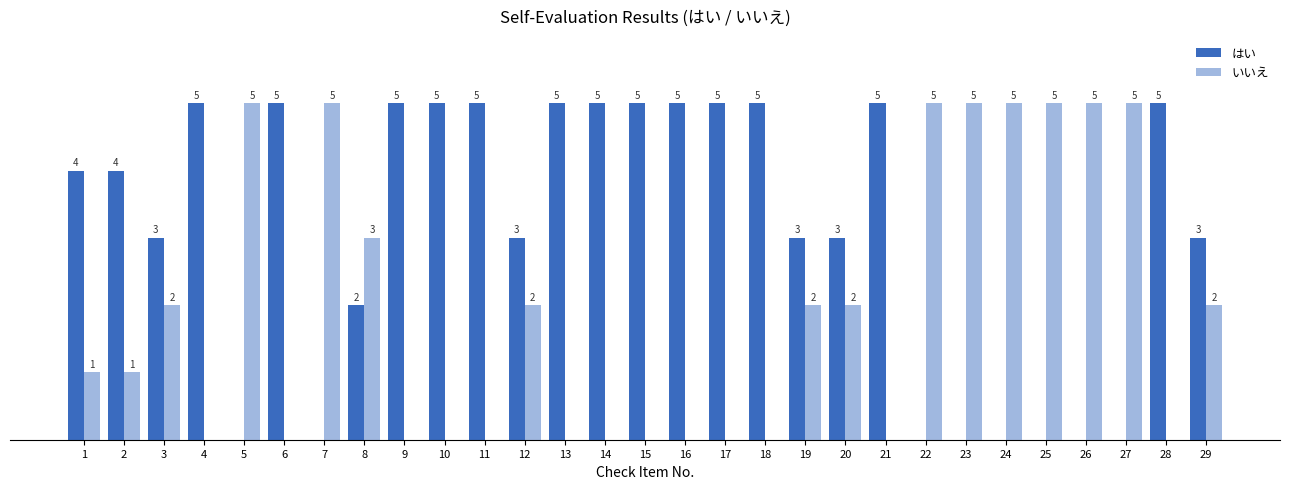

Is the value of はい at 4 greater than the value of いいえ at 9?

Yes